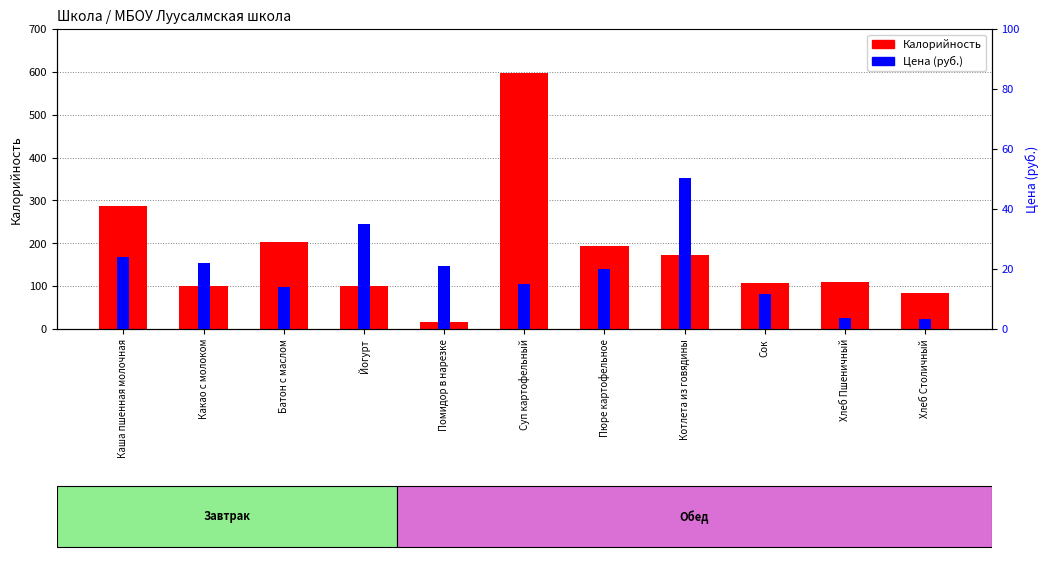

Is the value of Цена (руб.) at Суп картофельный greater than the value of Калорийность at Котлета из говядины?

No